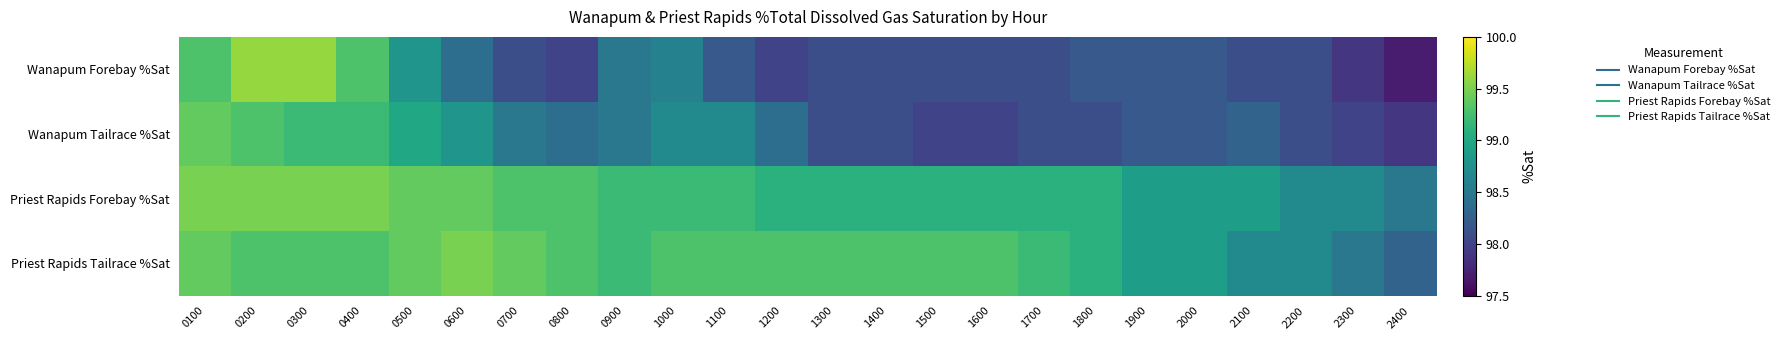

Reading left to right, transcribe all the data shown in this chart.

Wanapum Forebay %Sat: 0100=99.3	0200=99.6	0300=99.6	0400=99.3	0500=98.8	0600=98.4	0700=98.1	0800=98.0	0900=98.5	1000=98.6	1100=98.2	1200=98.0	1300=98.1	1400=98.1	1500=98.1	1600=98.1	1700=98.1	1800=98.2	1900=98.2	2000=98.2	2100=98.1	2200=98.1	2300=97.9	2400=97.7
Wanapum Tailrace %Sat: 0100=99.4	0200=99.3	0300=99.2	0400=99.2	0500=99.0	0600=98.8	0700=98.5	0800=98.4	0900=98.5	1000=98.7	1100=98.7	1200=98.4	1300=98.1	1400=98.1	1500=98.0	1600=98.0	1700=98.1	1800=98.1	1900=98.2	2000=98.2	2100=98.3	2200=98.1	2300=98.0	2400=97.9
Priest Rapids Forebay %Sat: 0100=99.5	0200=99.5	0300=99.5	0400=99.5	0500=99.4	0600=99.4	0700=99.3	0800=99.3	0900=99.2	1000=99.2	1100=99.2	1200=99.1	1300=99.1	1400=99.1	1500=99.1	1600=99.1	1700=99.1	1800=99.1	1900=98.9	2000=98.9	2100=98.9	2200=98.7	2300=98.7	2400=98.5
Priest Rapids Tailrace %Sat: 0100=99.4	0200=99.3	0300=99.3	0400=99.3	0500=99.4	0600=99.5	0700=99.4	0800=99.3	0900=99.2	1000=99.3	1100=99.3	1200=99.3	1300=99.3	1400=99.3	1500=99.3	1600=99.3	1700=99.2	1800=99.1	1900=98.9	2000=98.9	2100=98.7	2200=98.7	2300=98.5	2400=98.3